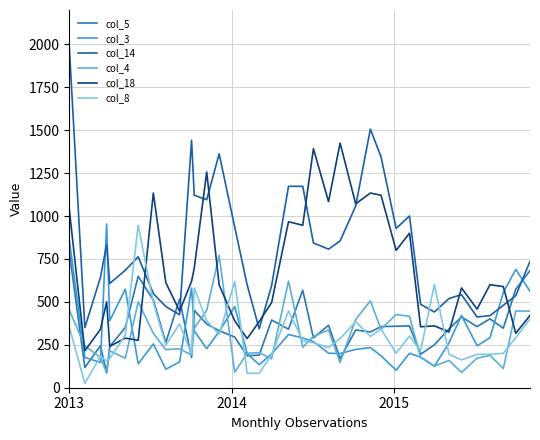

Rank the series by their maximum value, from highest to lowest.

col_14, col_18, col_3, col_8, col_5, col_4